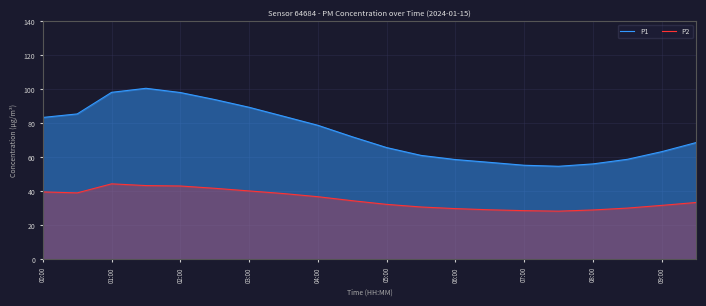

True or false: P2 and P1 intersect in this chart.

False